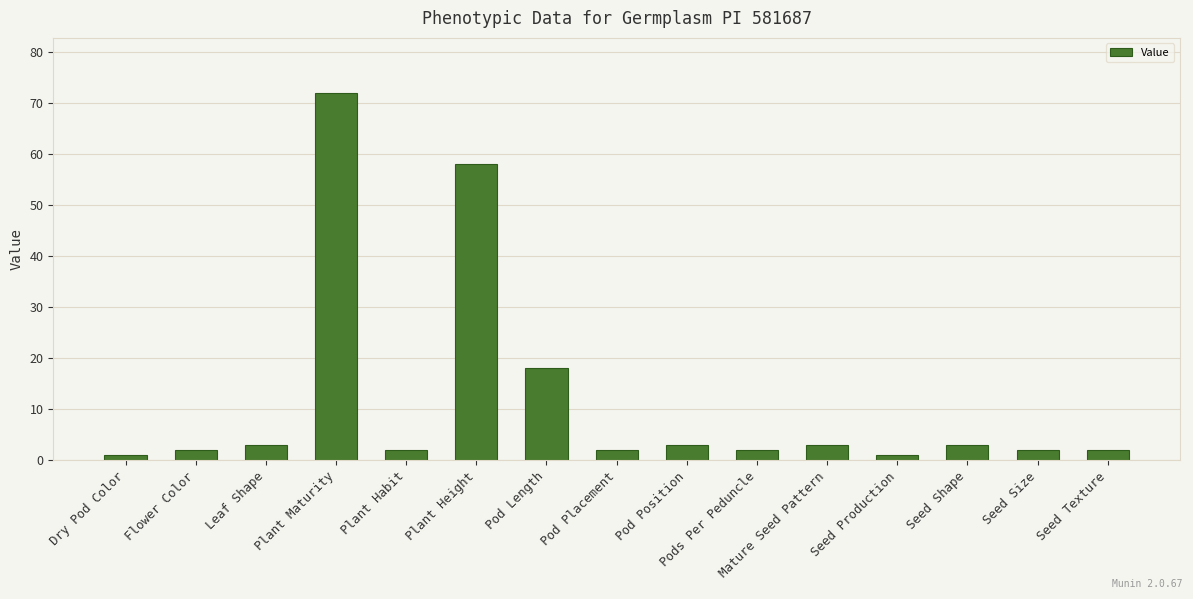

What position from the right is Flower Color?

14